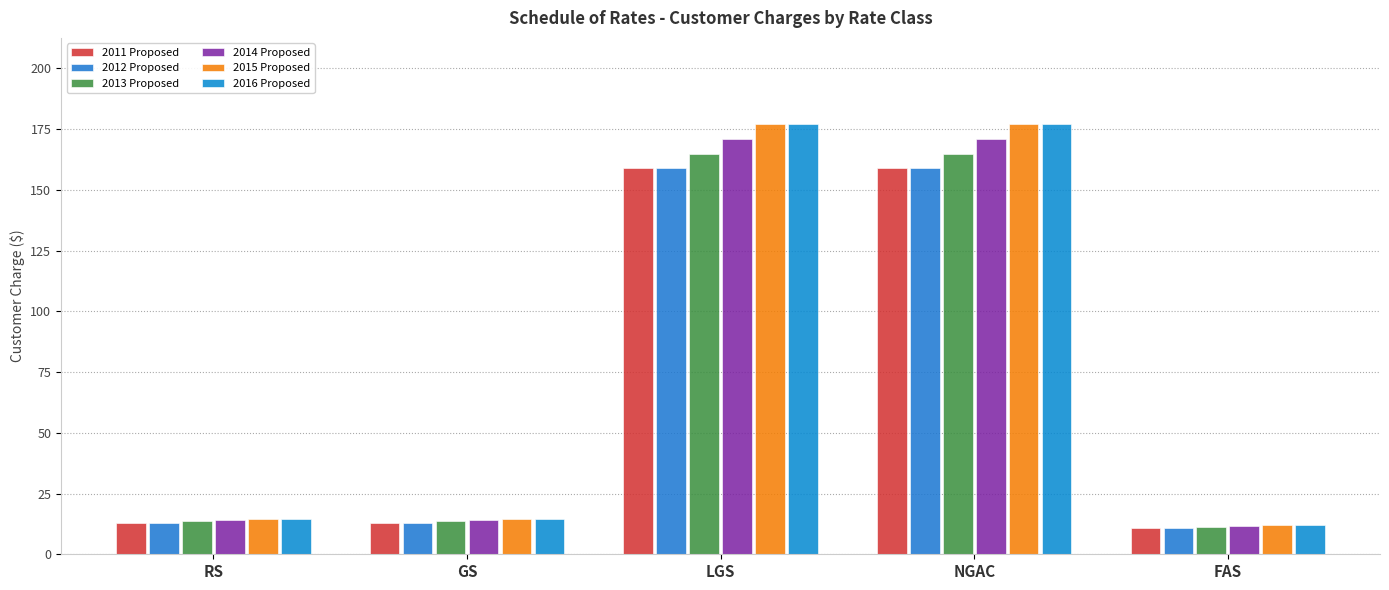

What are all the series names shown in the legend?

2011 Proposed, 2012 Proposed, 2013 Proposed, 2014 Proposed, 2015 Proposed, 2016 Proposed